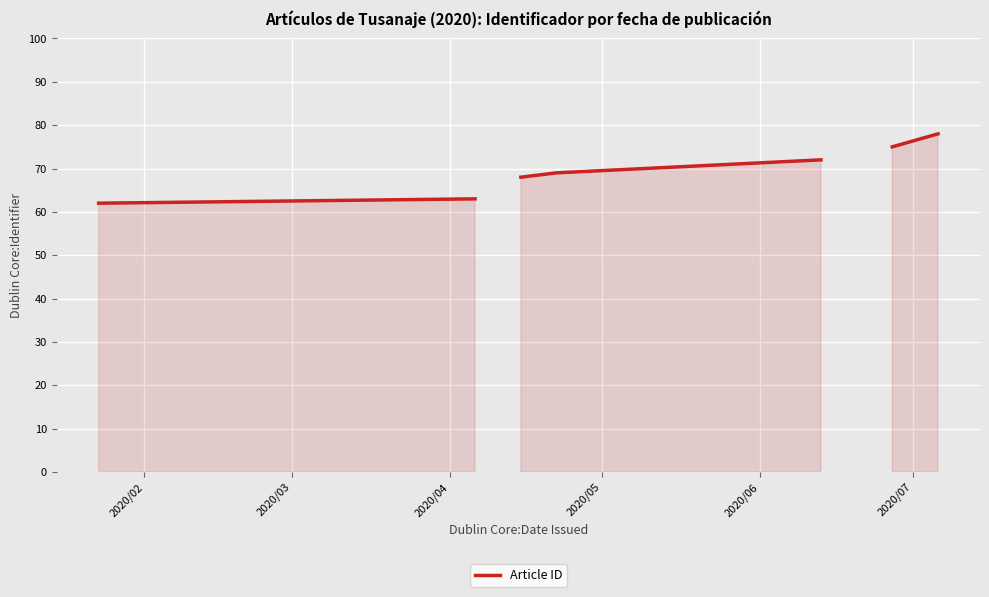

How many lines are shown in the chart?

1